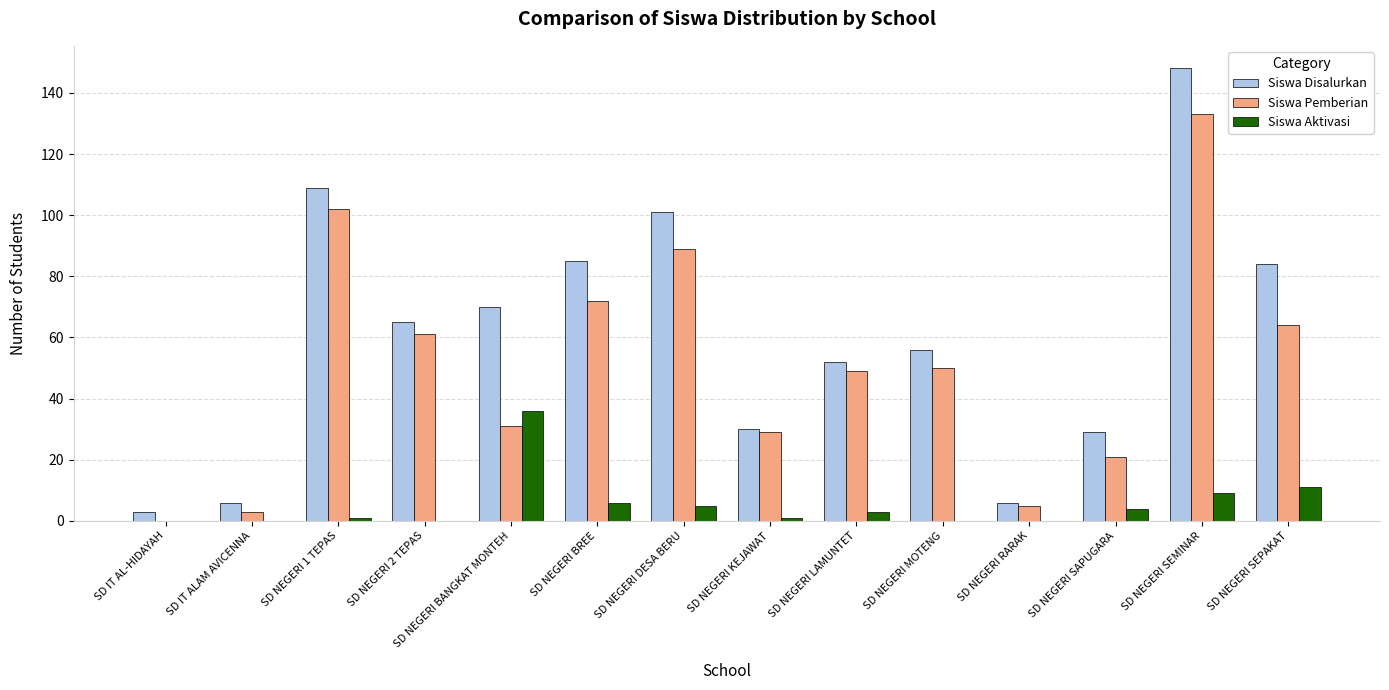

What is the spread (max minus min) of values at SD NEGERI RARAK?

6